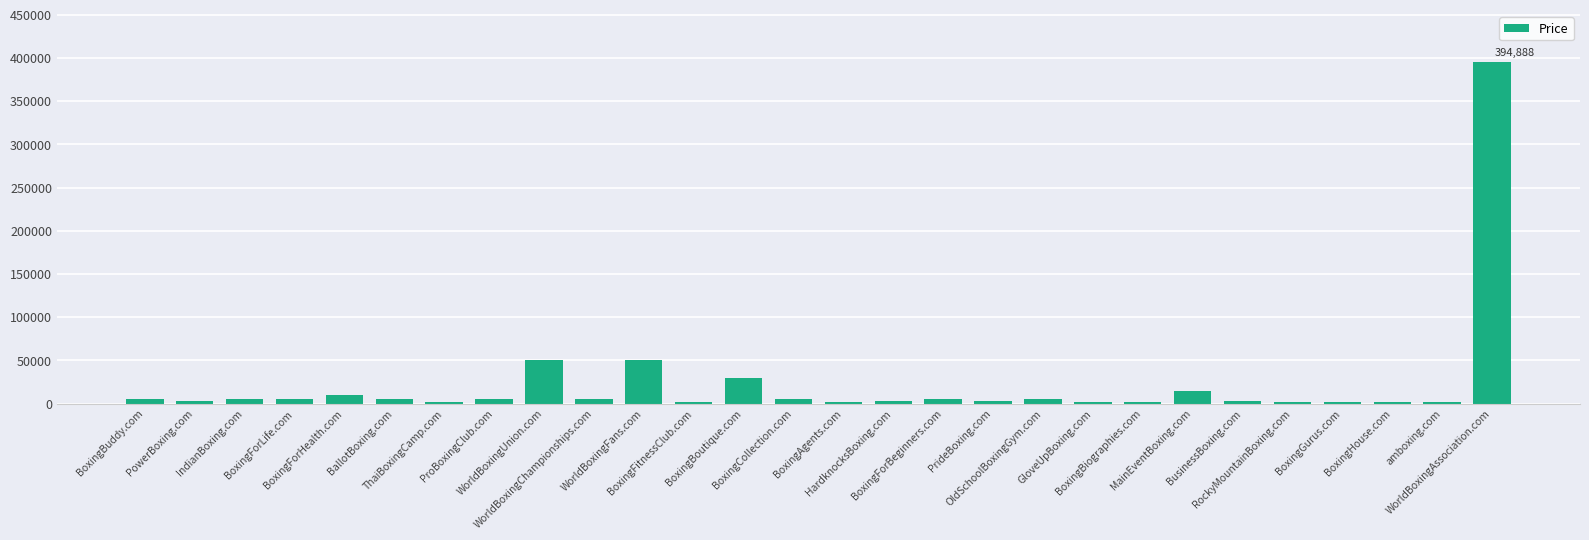

How many series are shown in this chart?

1